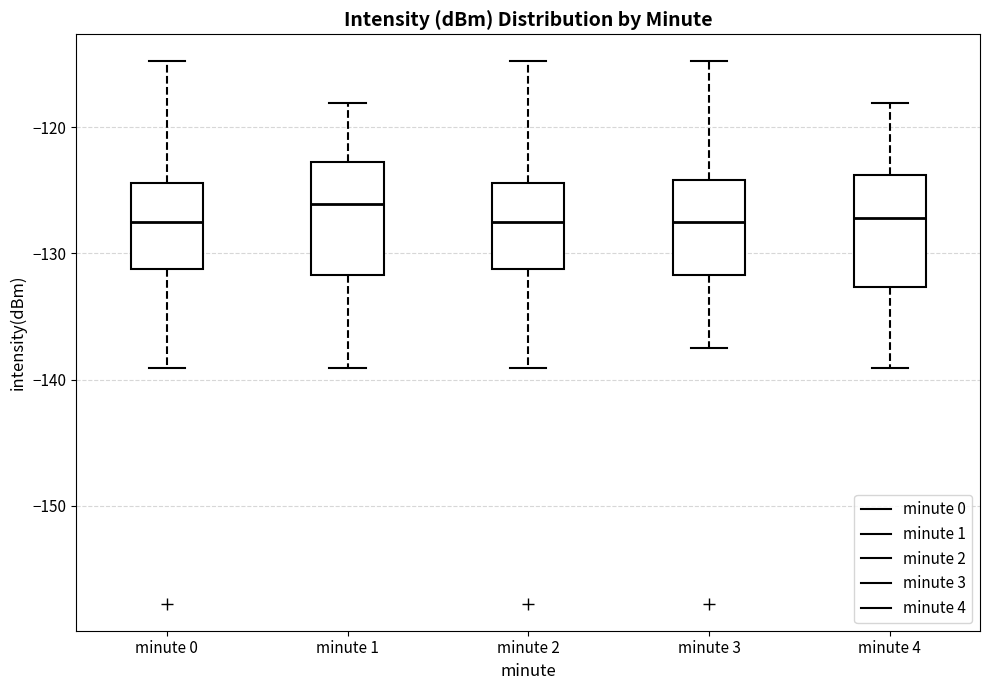

Reading left to right, read every box against the y-axis: the position of its median line, the range the box covers, and the ends of its whiskers. The values are not printed on the chart, so give them approximately, as read against the axis.

minute 0: median -128, box -131 to -124, whiskers -139 to -115
minute 1: median -126, box -132 to -123, whiskers -139 to -118
minute 2: median -128, box -131 to -124, whiskers -139 to -115
minute 3: median -128, box -132 to -124, whiskers -138 to -115
minute 4: median -127, box -133 to -124, whiskers -139 to -118